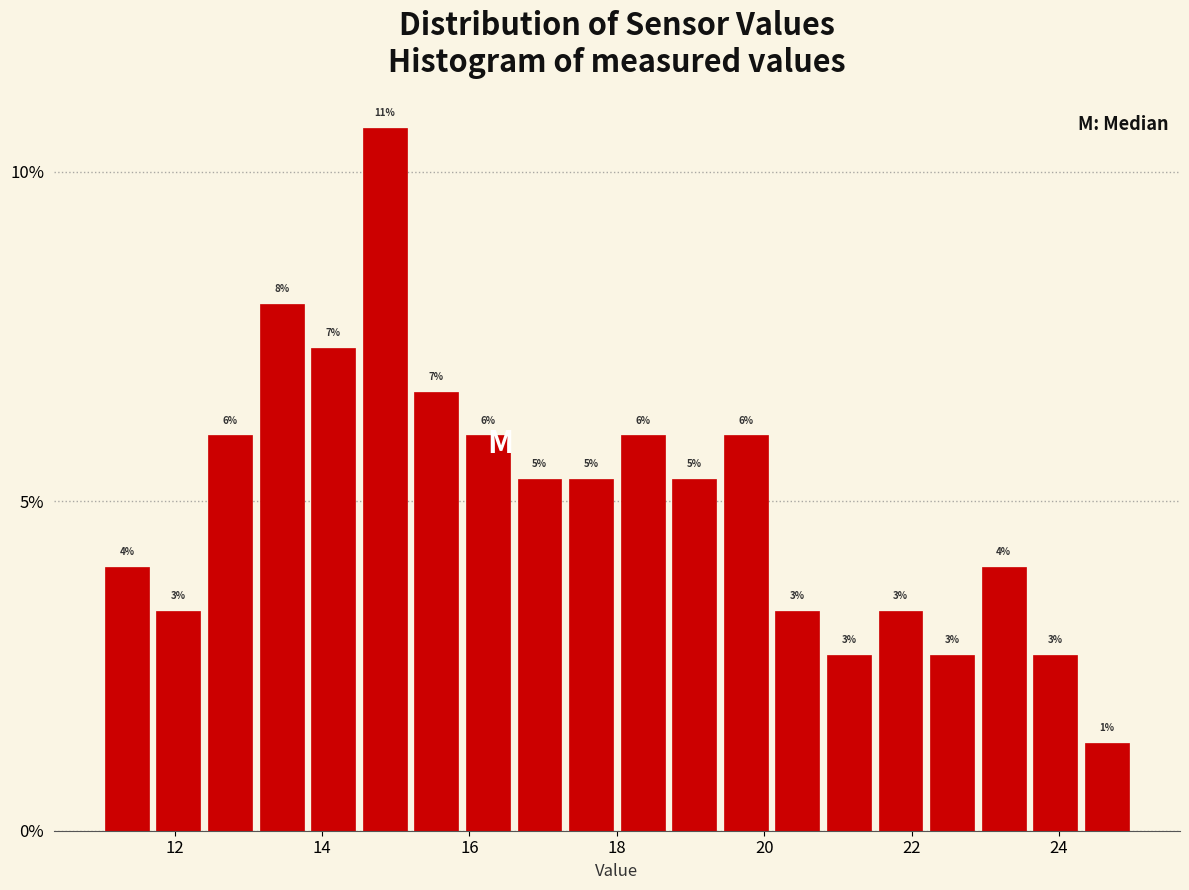

Read against the x-axis, roughly where is the centre of the tallest bar?

14.8